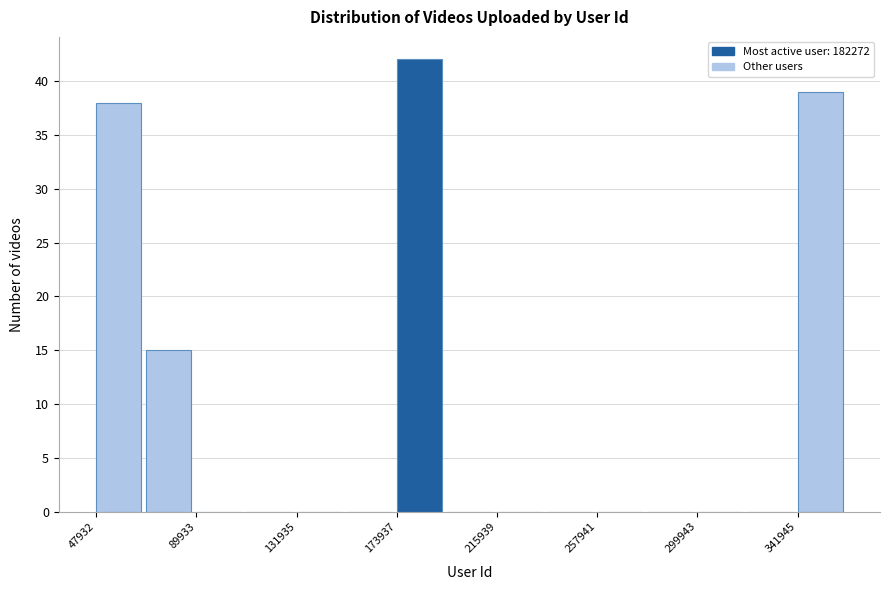

How tall is the bar that spans 175000 to 195000 on the x-axis? Neither the bar edges nor the heights are printed on the chart, so give them approximately, as read against the axes.

42